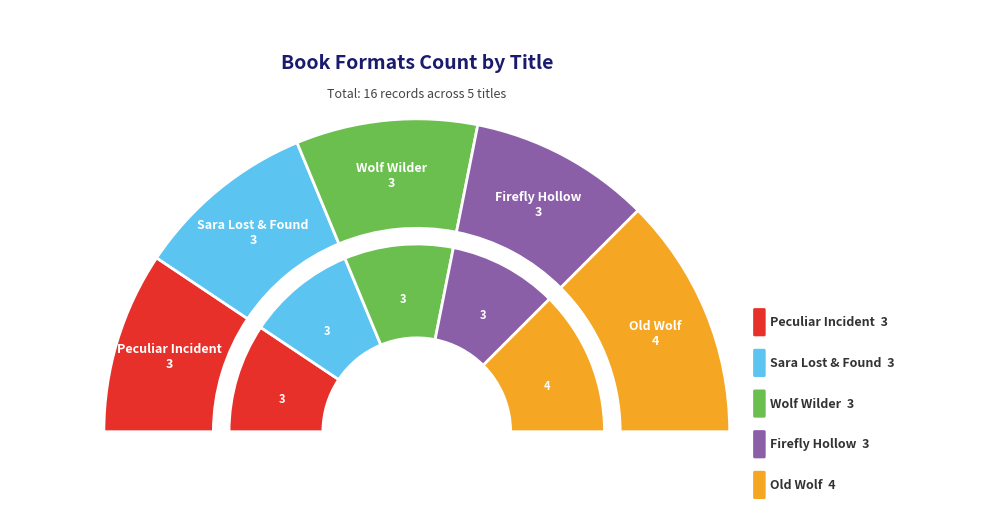

To the nearest percent, what is the difference between the largest and smallest slice percentages?

6%